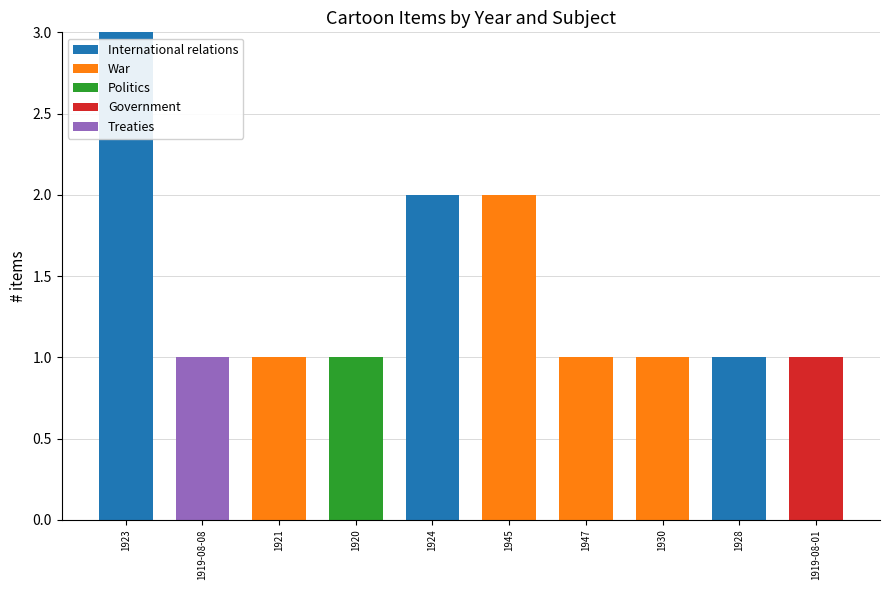

At which label does International relations reach its peak?

1923